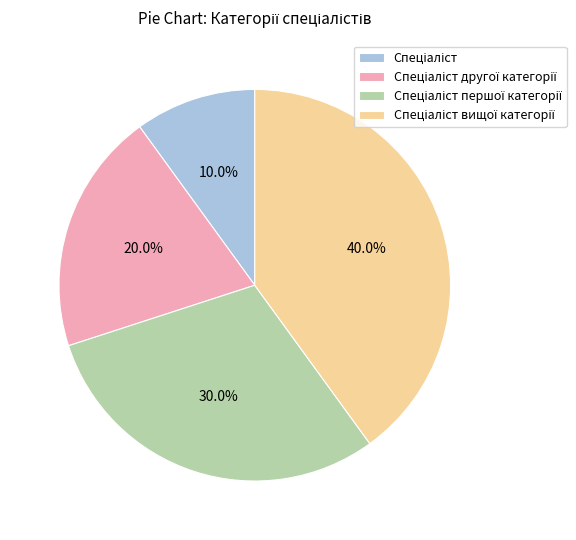

Is there any slice that represents more than half of the pie?

No